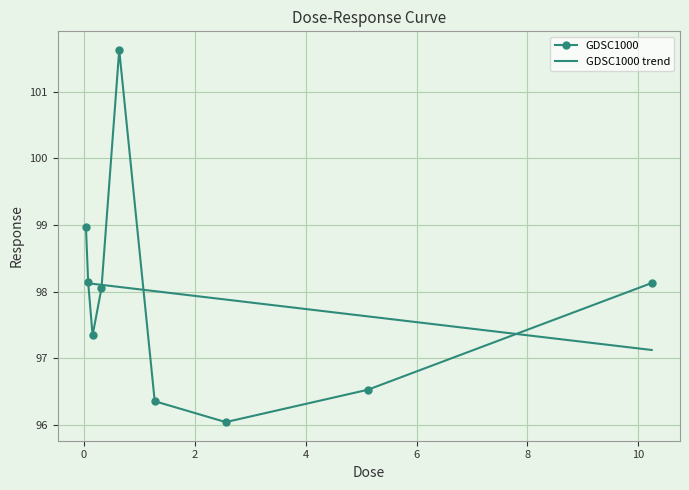

Which series has the widest spread of values?

GDSC1000